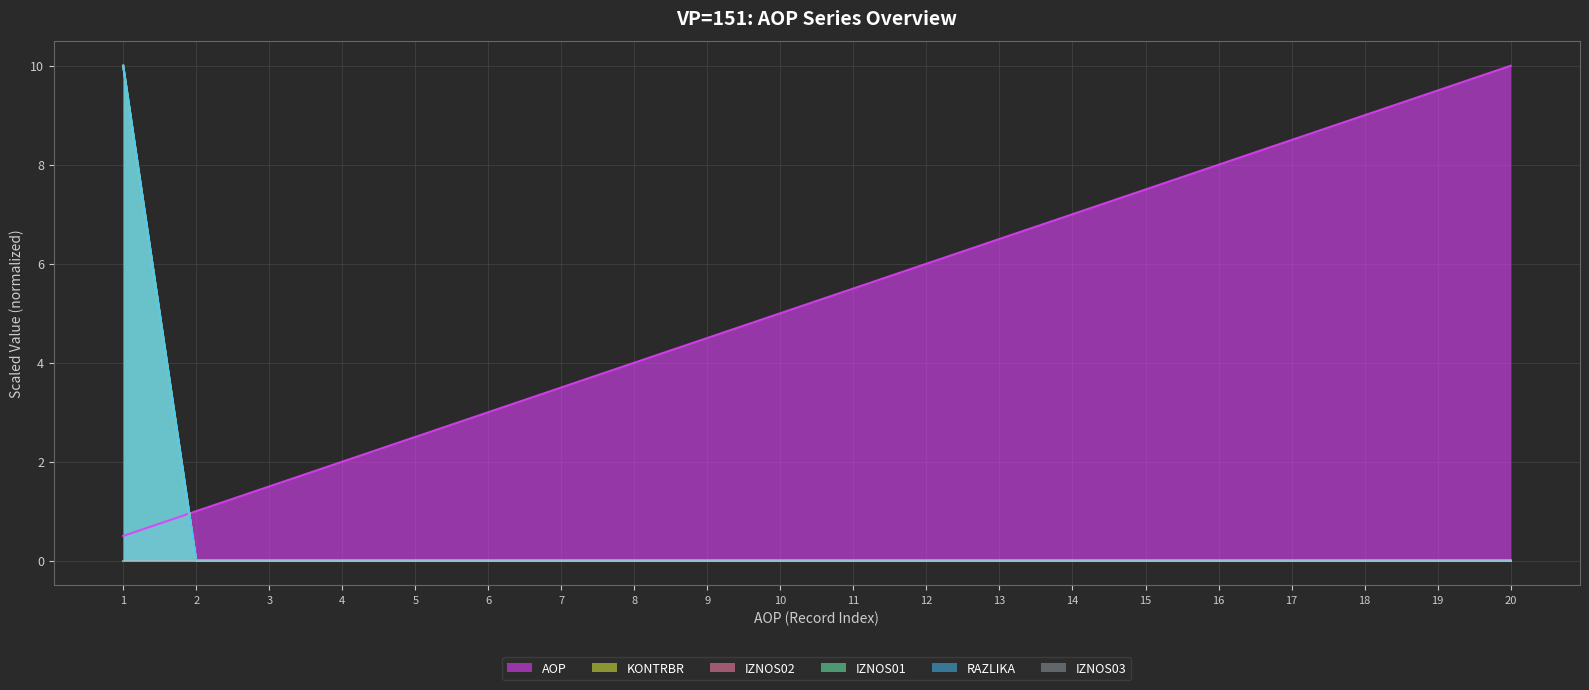

How many IZNOS02 values are between 0 and 1?

19